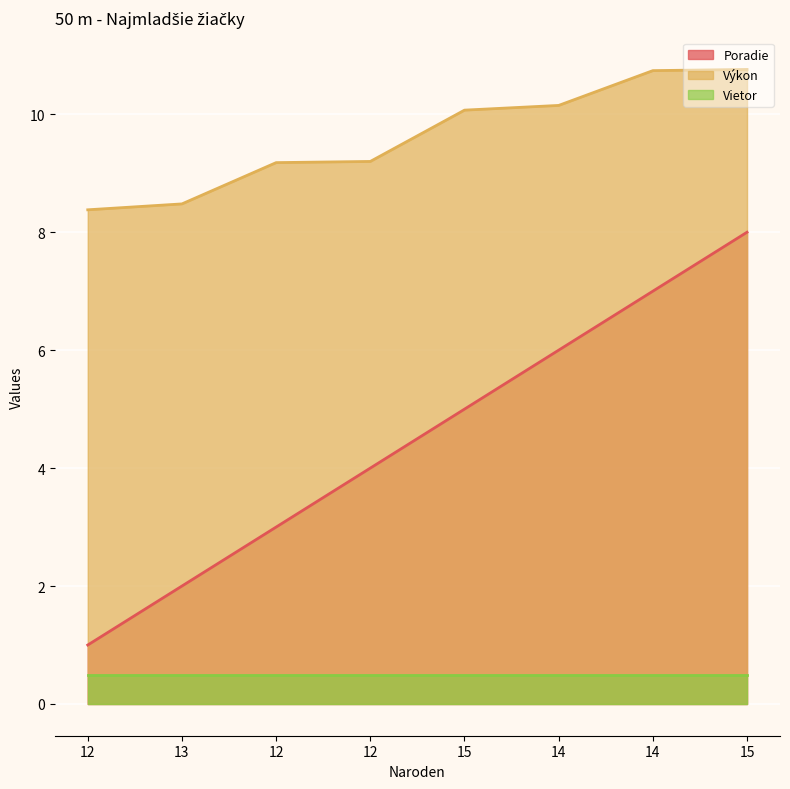

At which category is the sum across all series the highest?

15